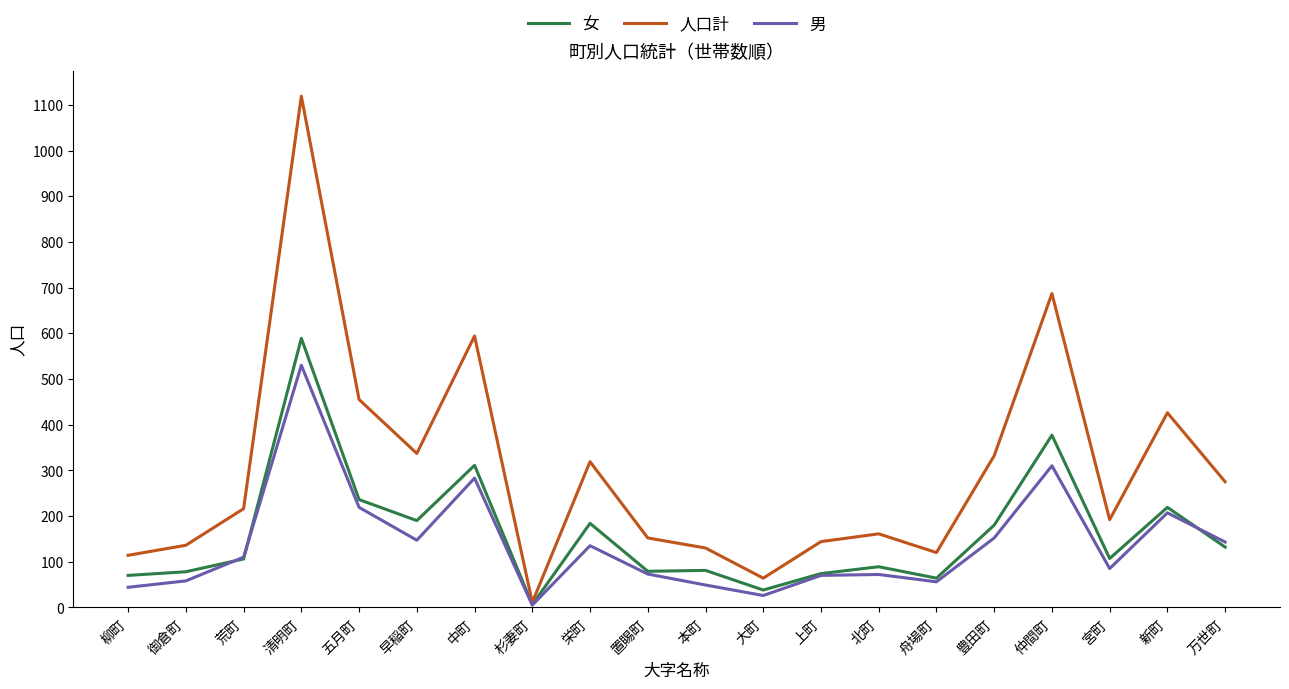

What is the maximum value for 男?

530